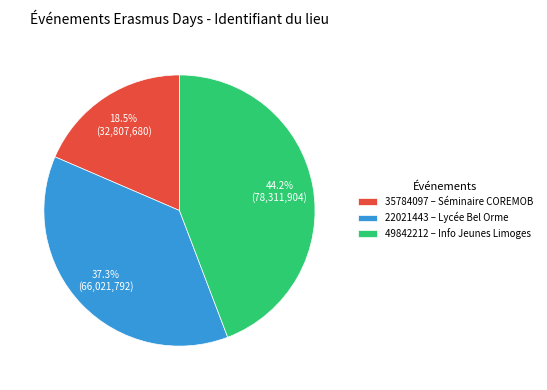

Rank the categories by value from lowest to highest.

35784097 – Séminaire COREMOB, 22021443 – Lycée Bel Orme, 49842212 – Info Jeunes Limoges